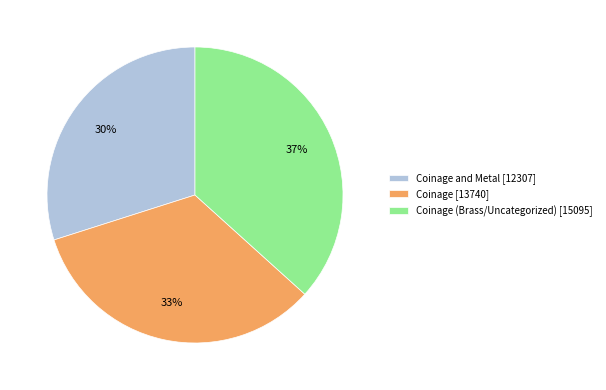

Is there any slice that represents more than half of the pie?

No